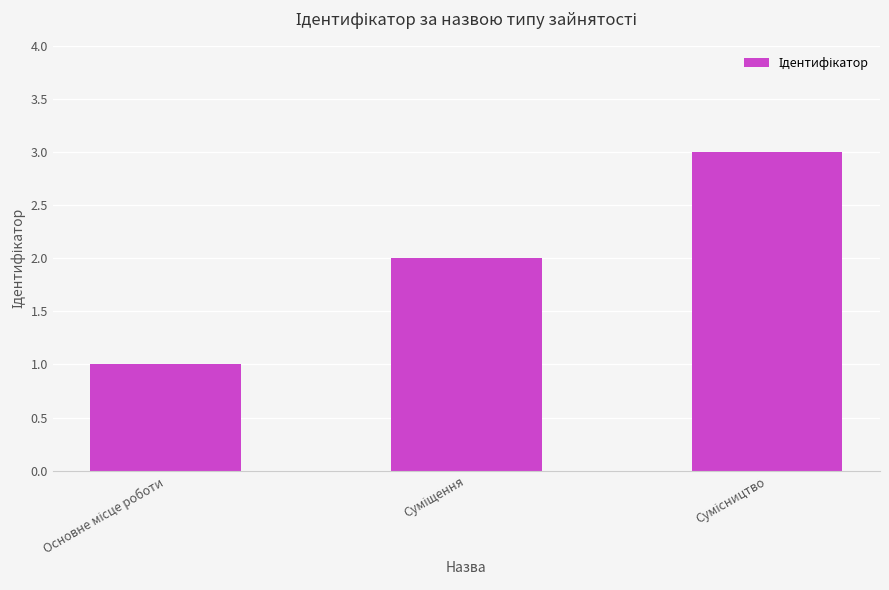

What is the greatest value displayed?

3